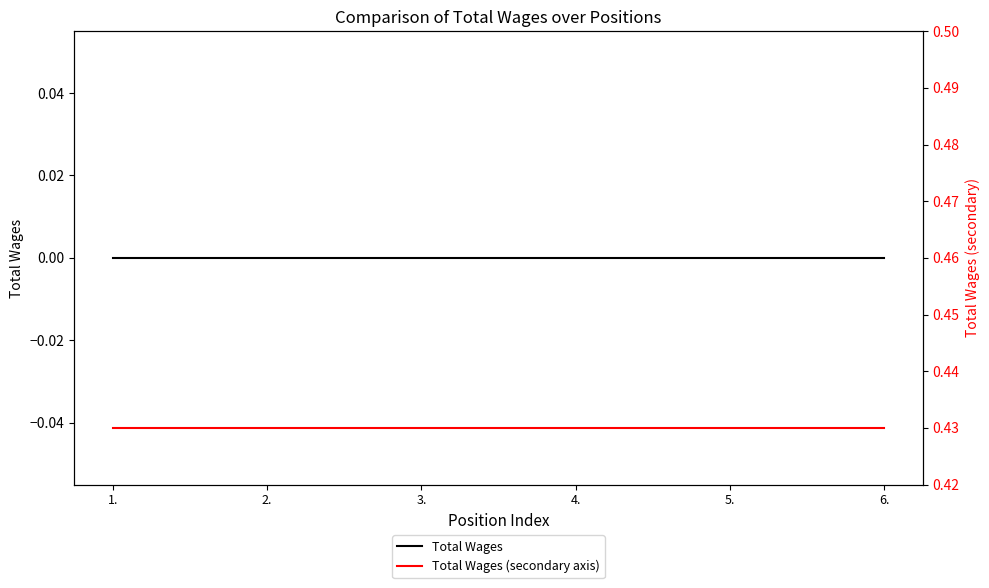

What is the label of the 4th point from the right?

3.